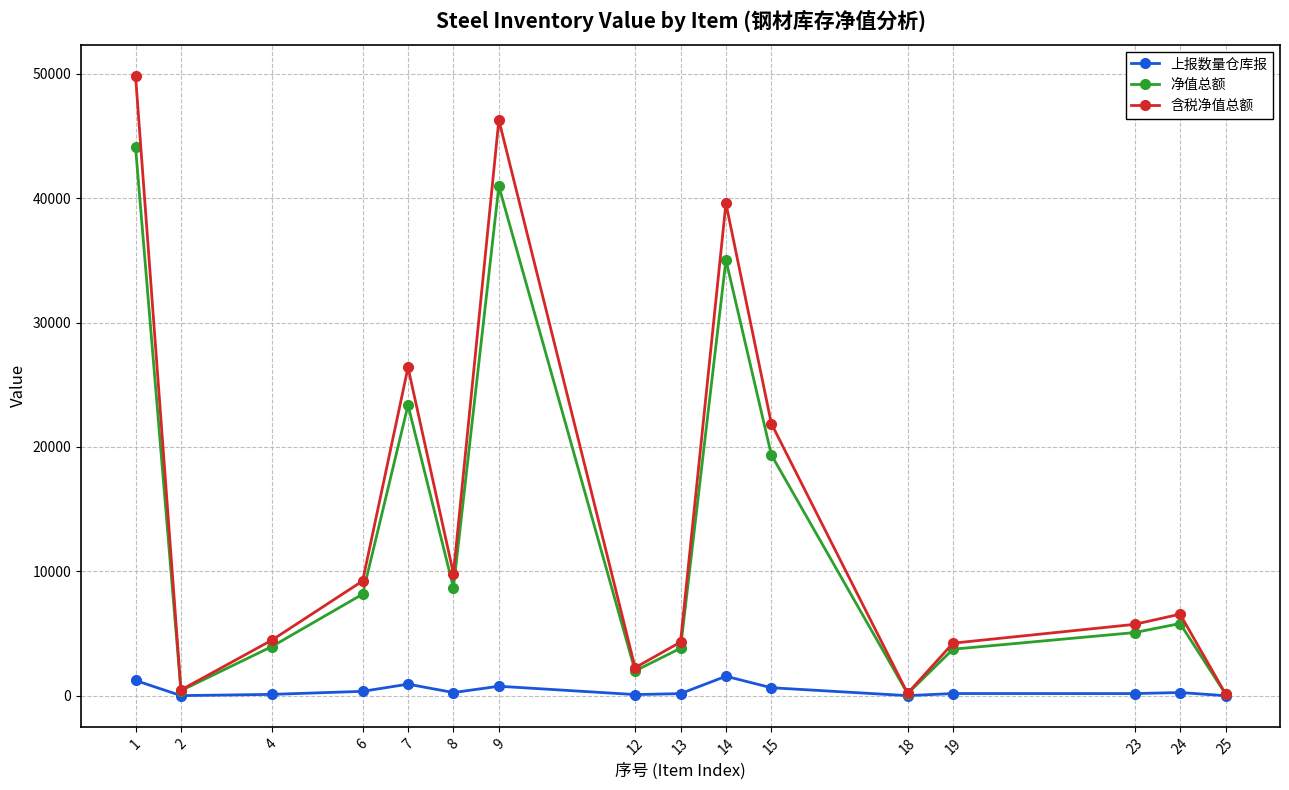

Which series has the largest range (max minus min)?

含税净值总额